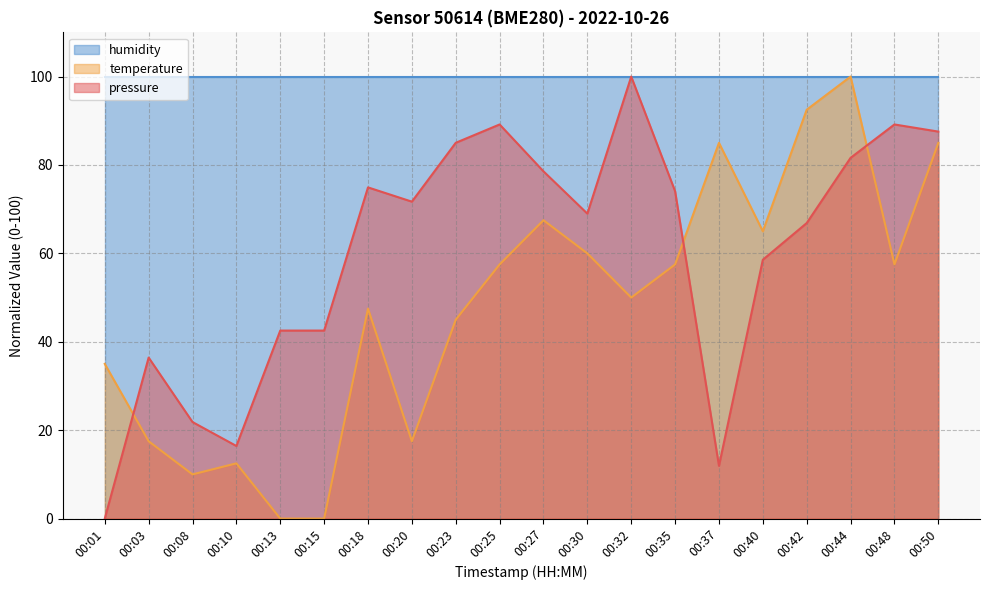

How many lines are shown in the chart?

3